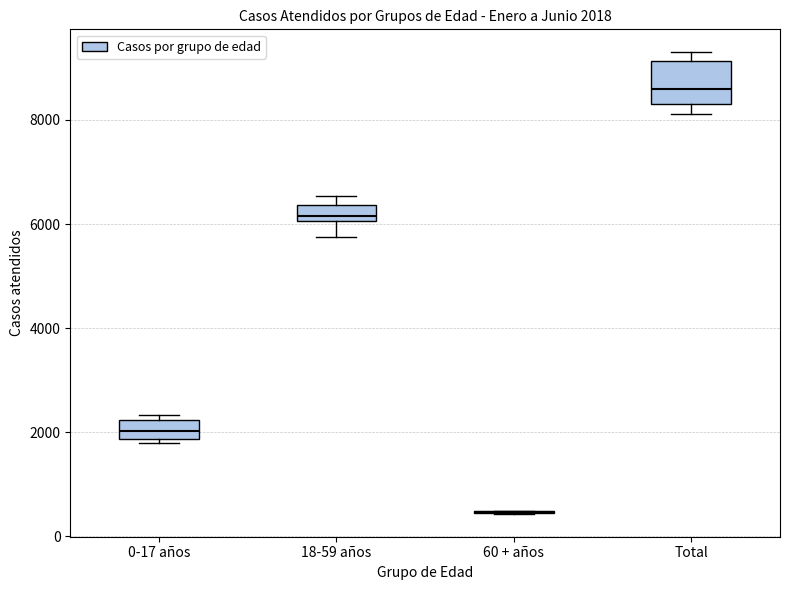

Comparing the boxes themselves (not the whiskers), which one is the tallest?

Total